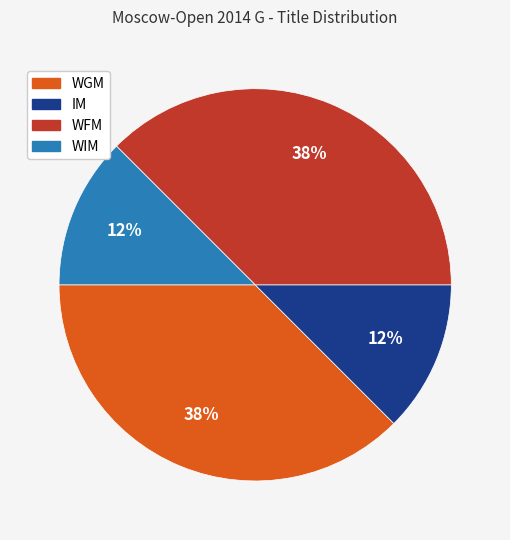

True or false: WIM accounts for 12% of the total.

True